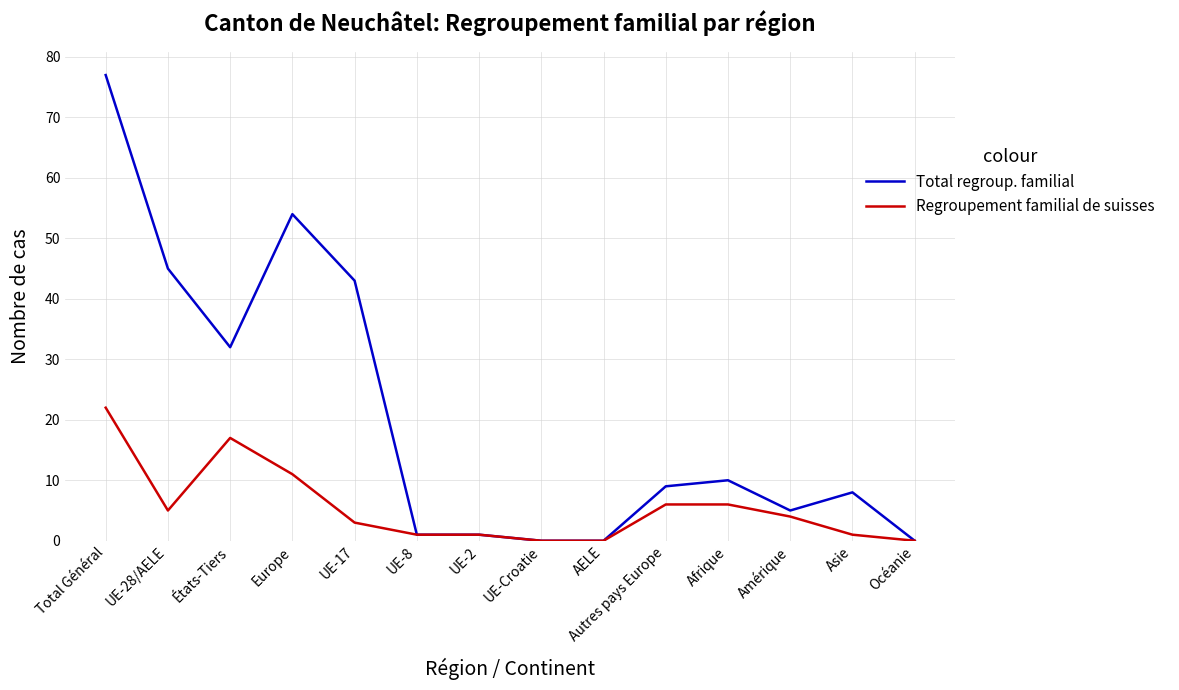

List the series in order of their overall mean, highest first.

Total regroup. familial, Regroupement familial de suisses